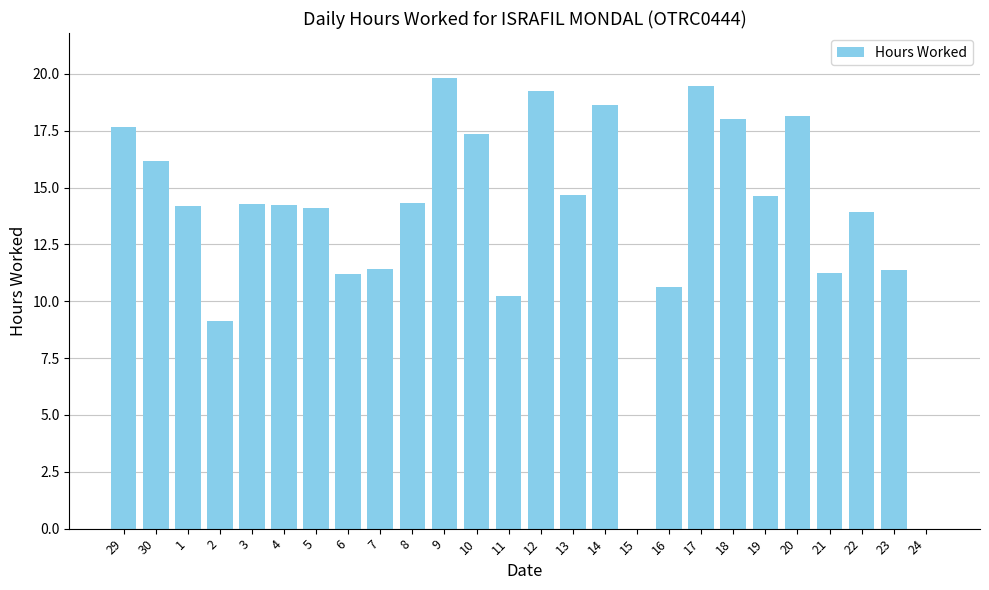

Which has a higher value, 24 or 30?

30